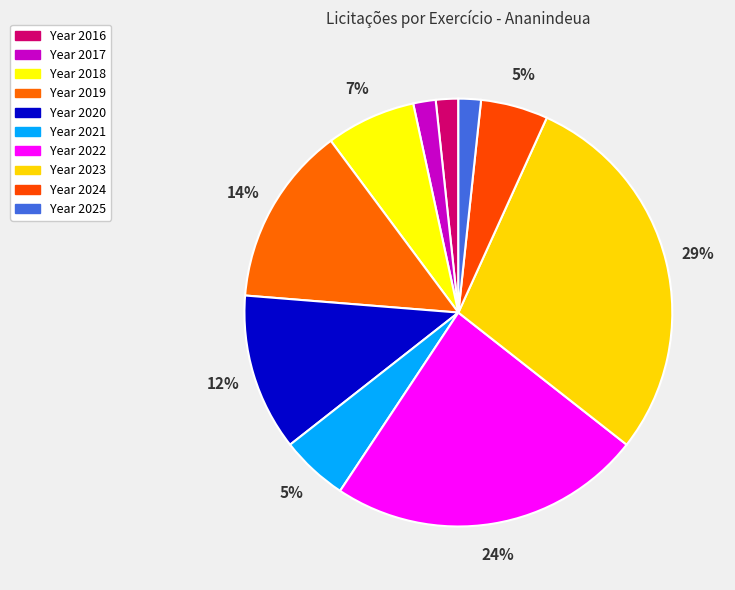

How many segments does this pie chart have?

10